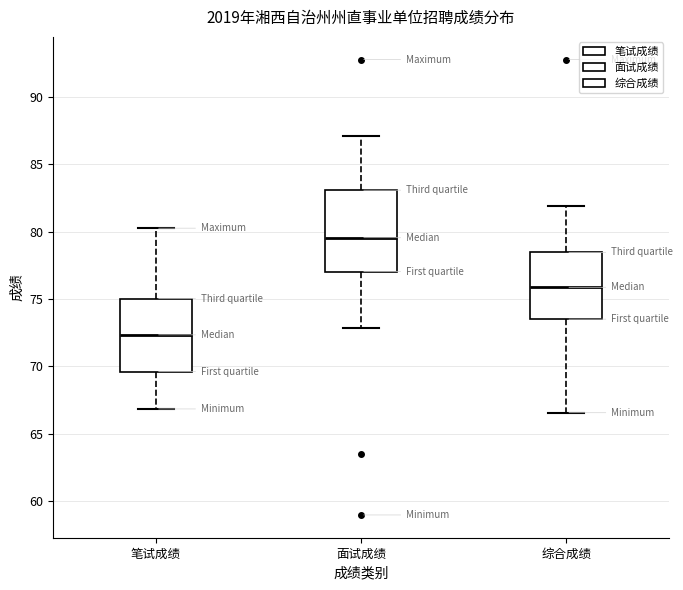

Which box has the highest median line?

面试成绩